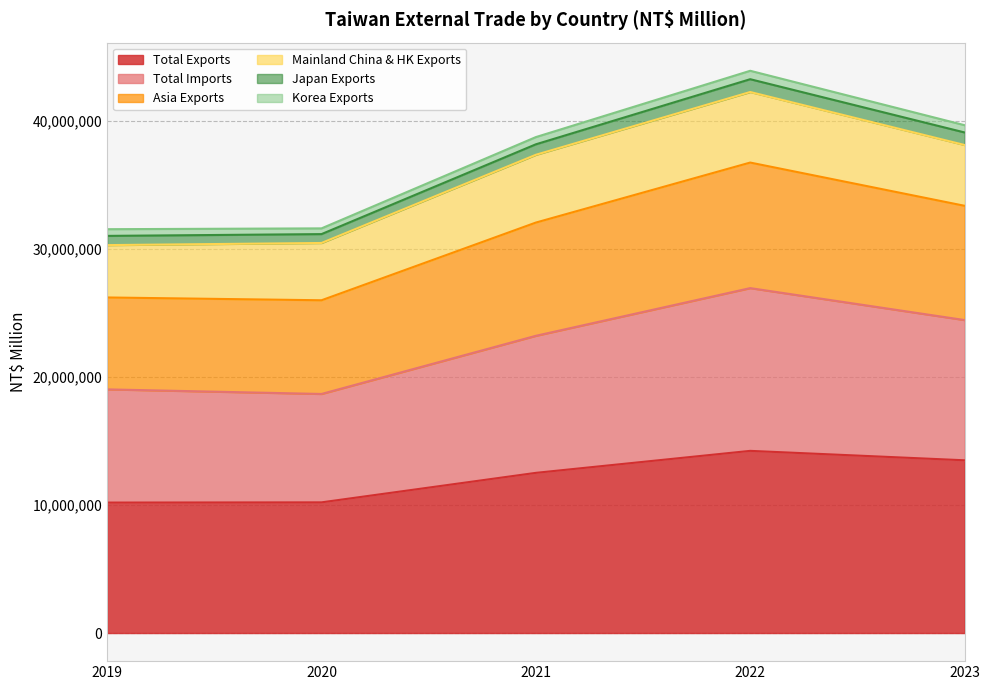

What is the lowest value of the Total Exports series?

10181945